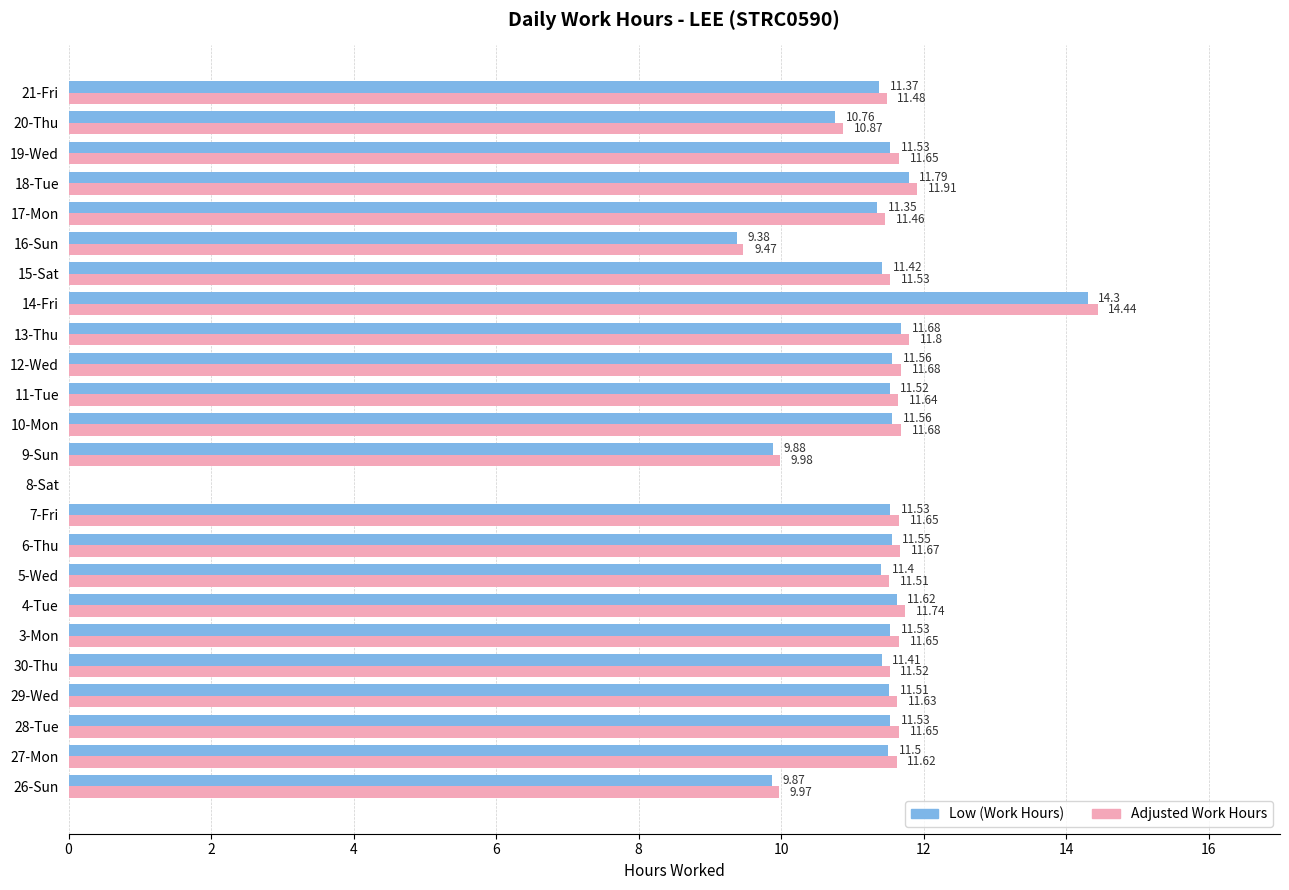

What is the sum of all Adjusted Work Hours values?

264.2